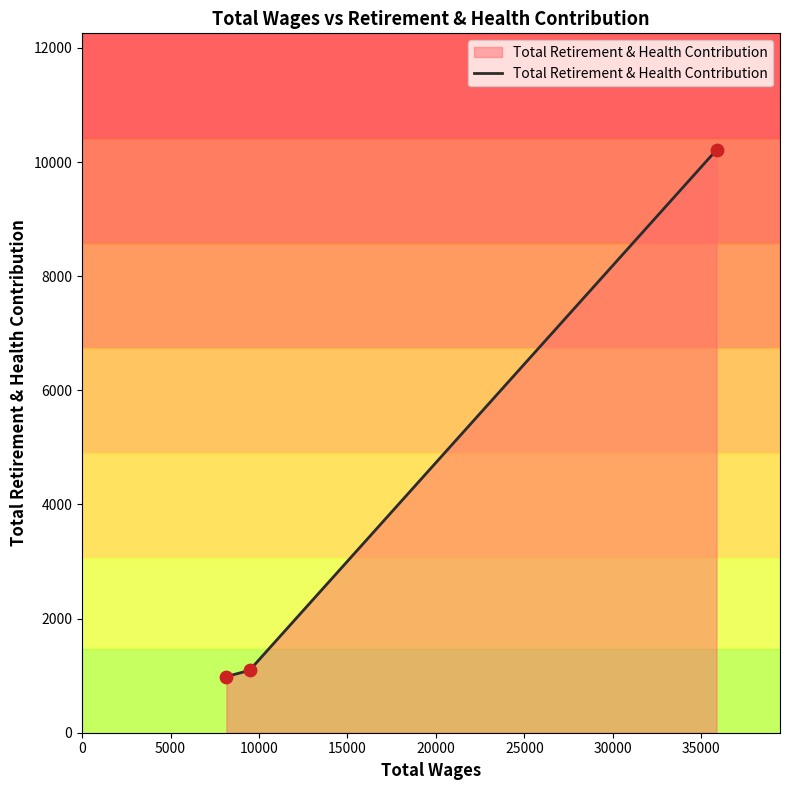

What is the change in value from 35855.0 to 8157.0?

-9229